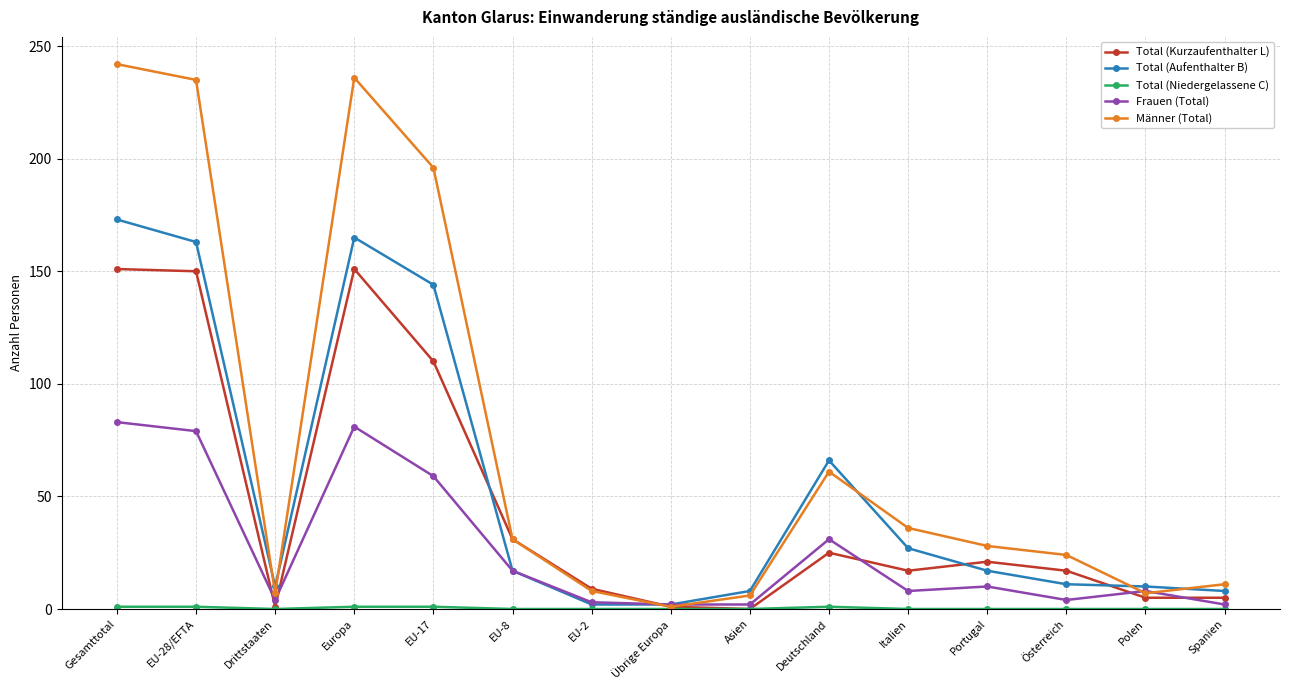

What is the total value across all series at Drittstaaten?

22